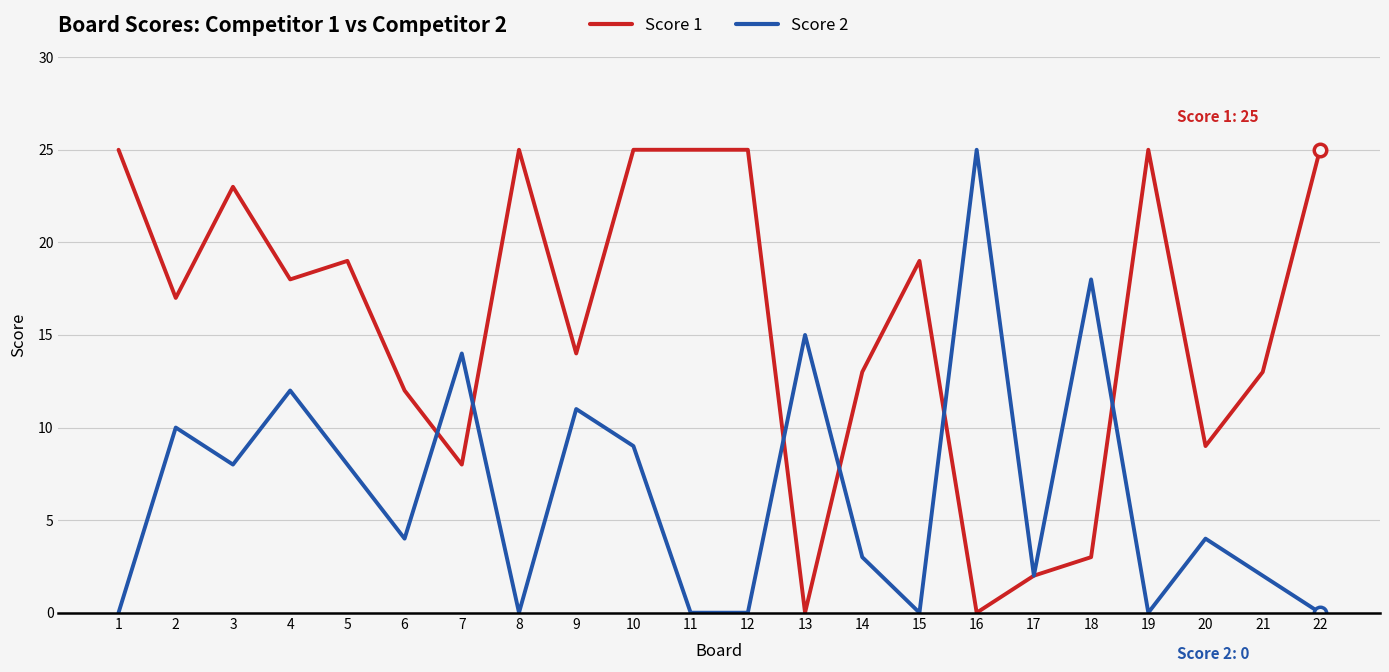

Rank the series at 20 from lowest to highest value.

Score 2, Score 1